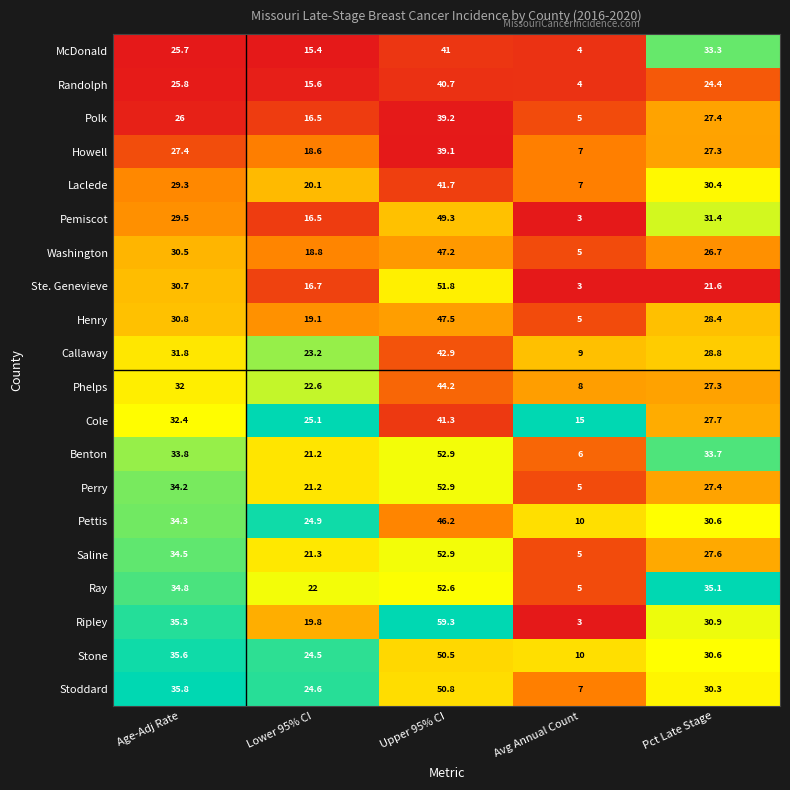

The value of Howell at Avg Annual Count is 7.0. True or false?

True